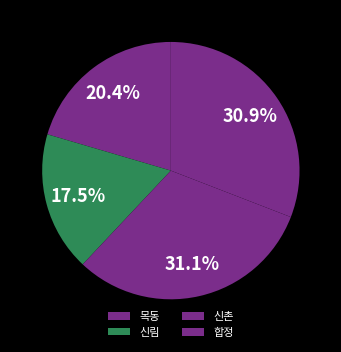

To the nearest percent, what is the difference between the largest and smallest slice percentages?

14%